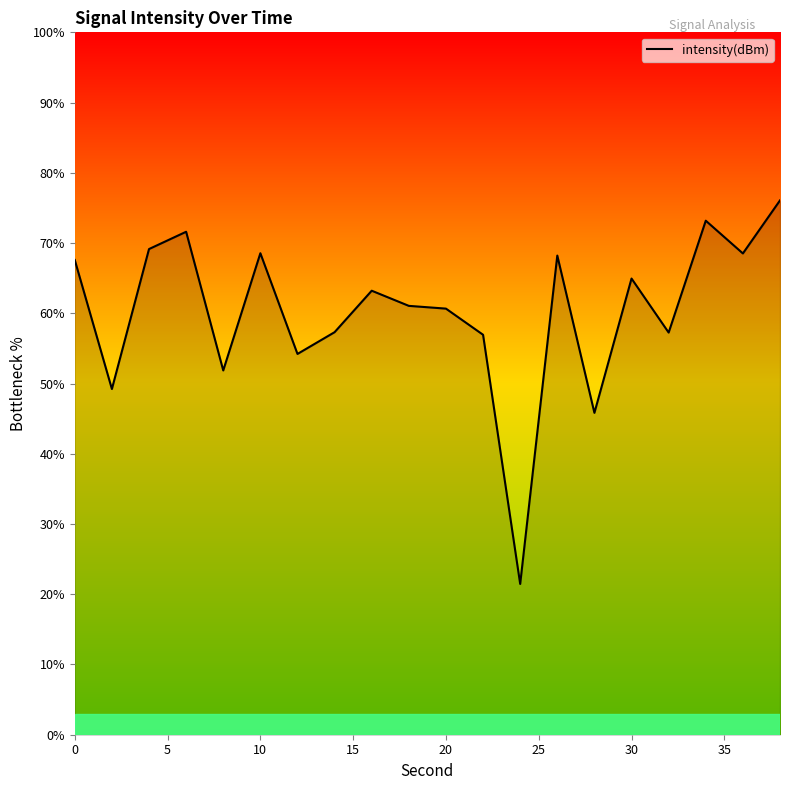

What is the smallest value displayed?

21.5